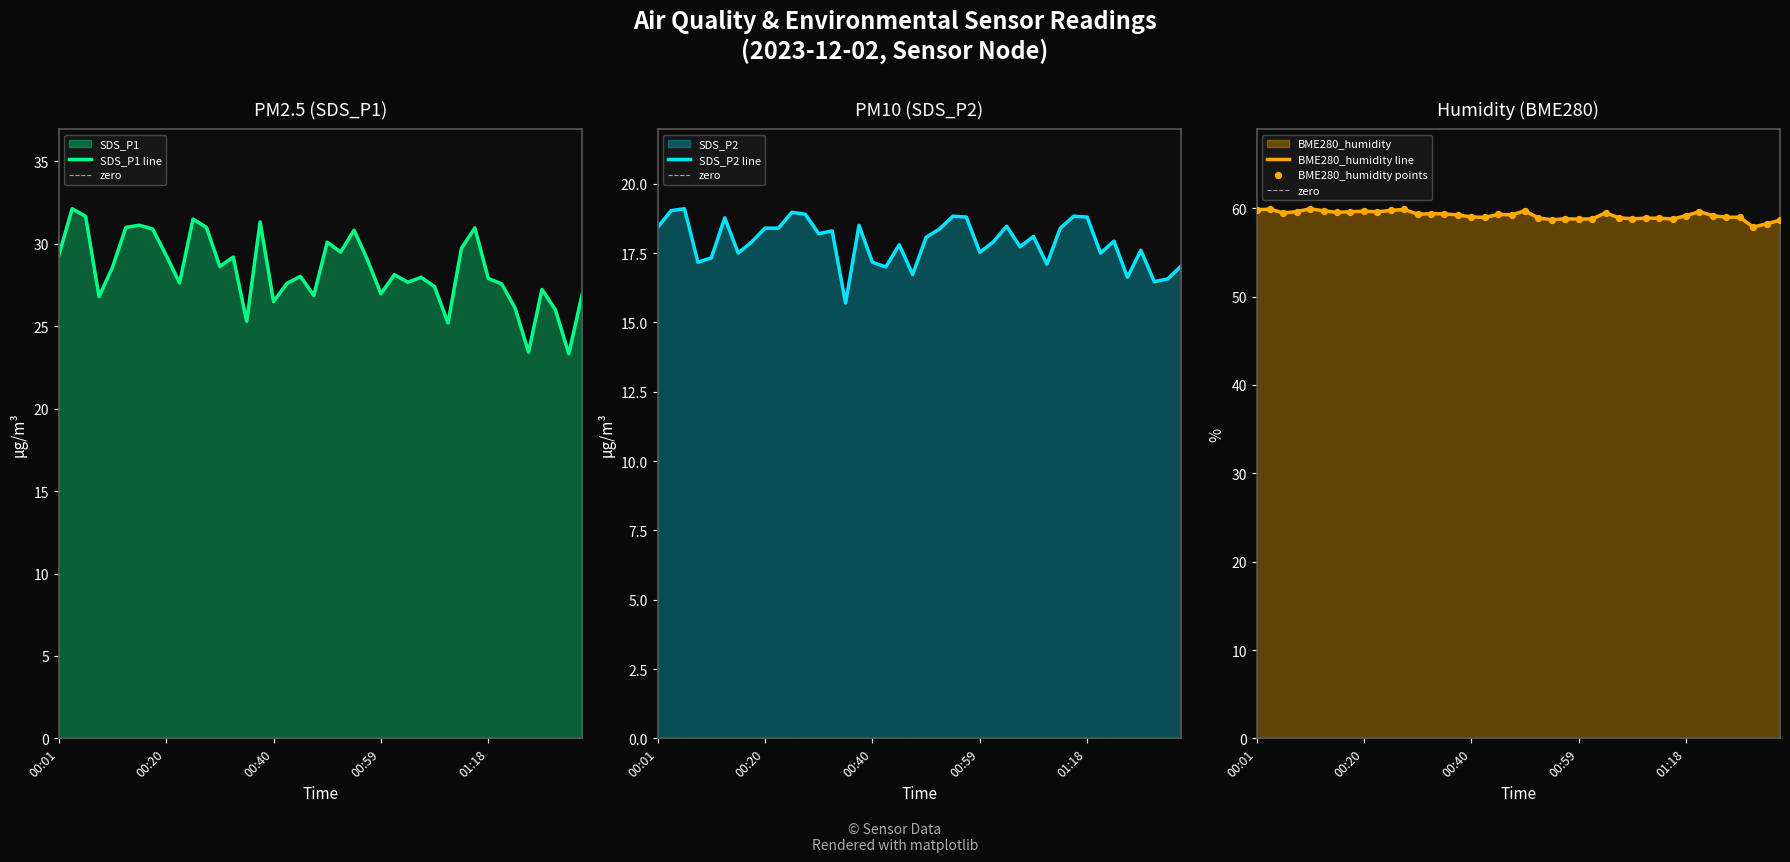

Which series has the largest Y range (max minus min)?

SDS_P1